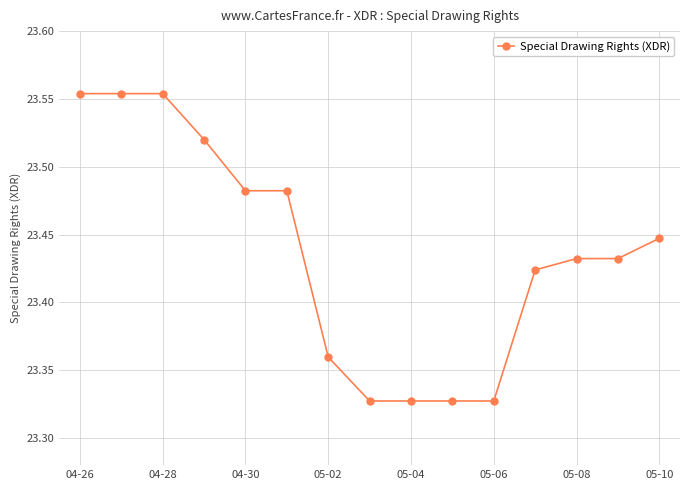

What is the sum of all values?

351.6